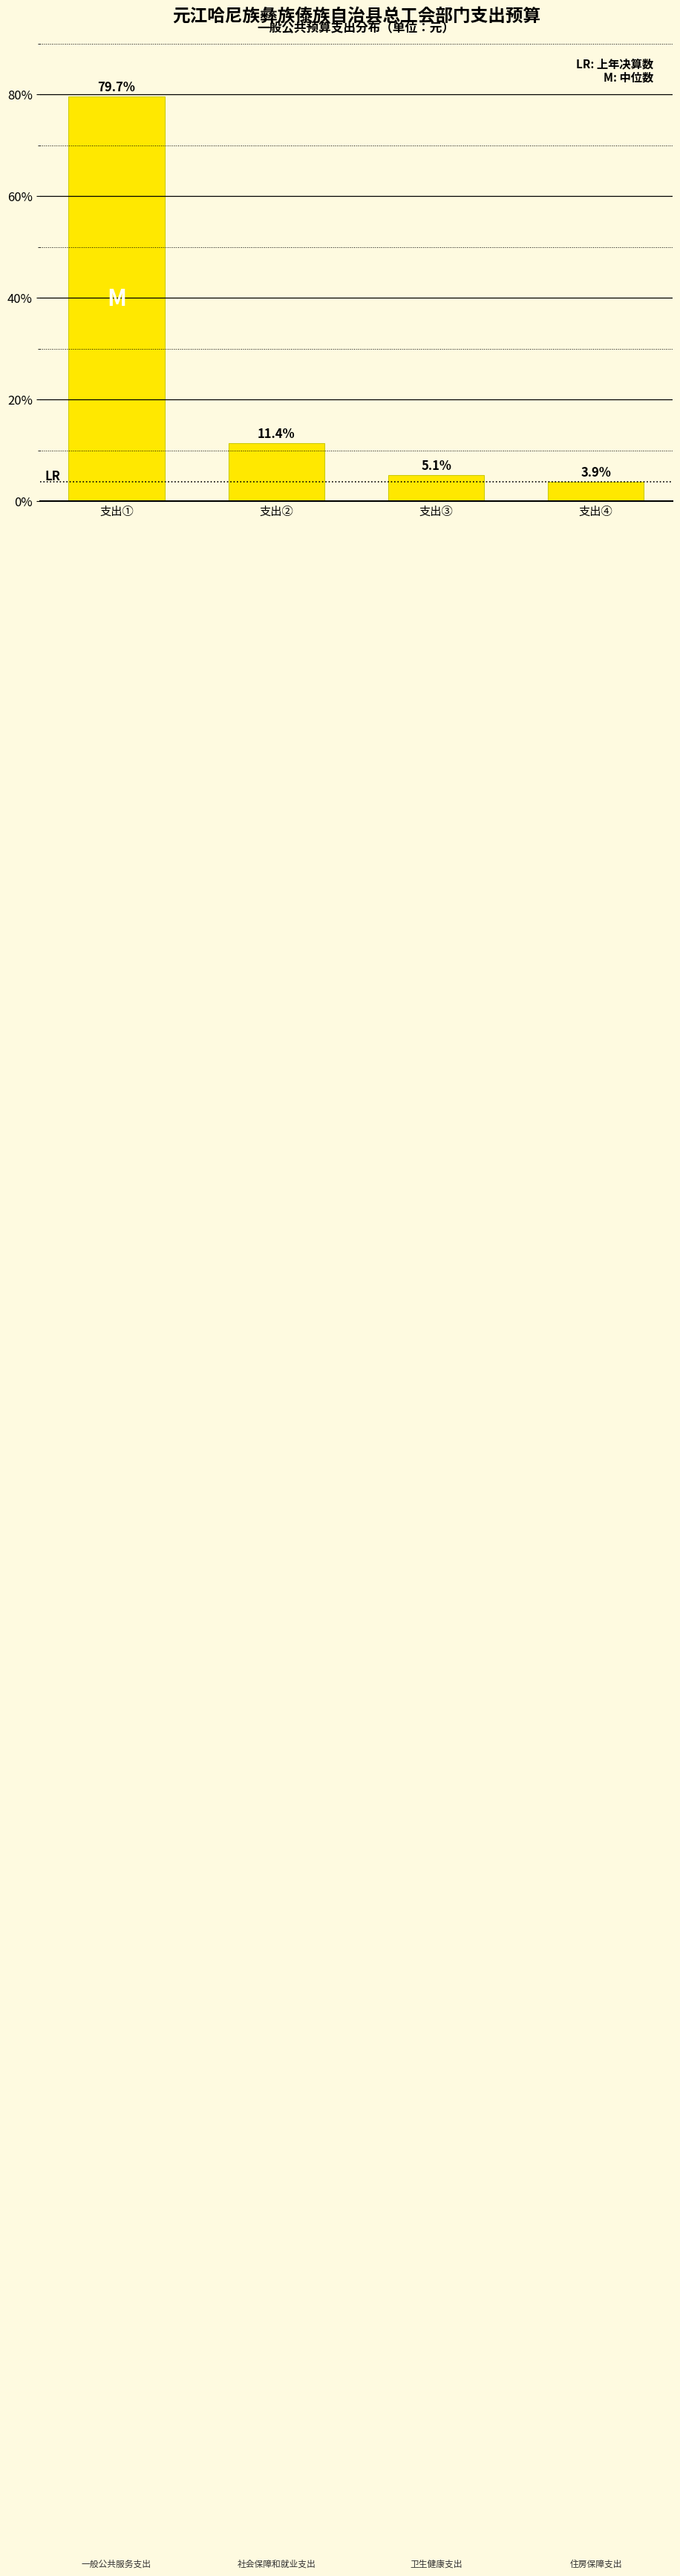

Reading right to left, what are all the values shown in this chart?

3.9	5.1	11.4	79.7